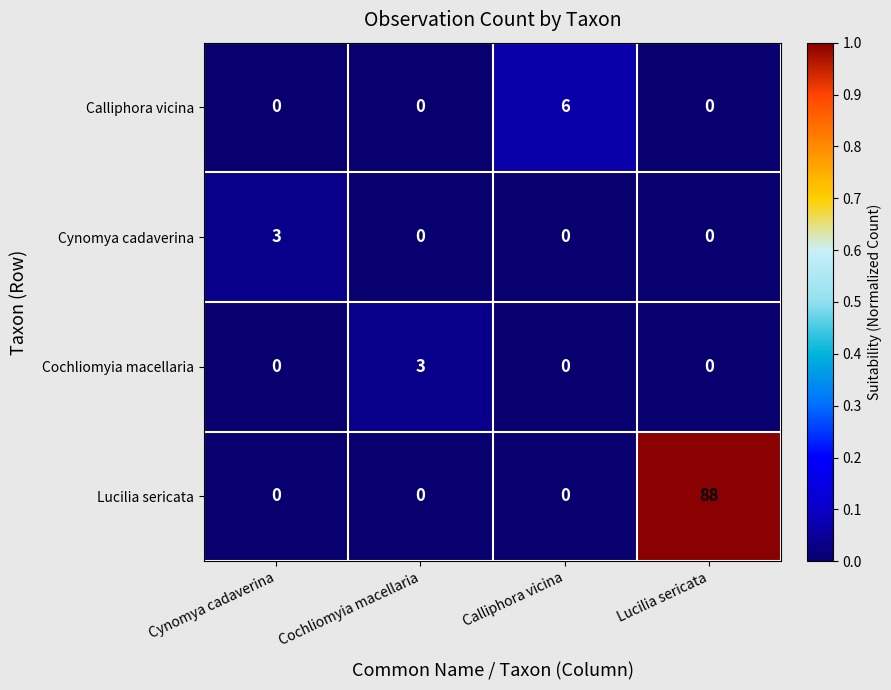

What is the maximum value shown in the chart?

88